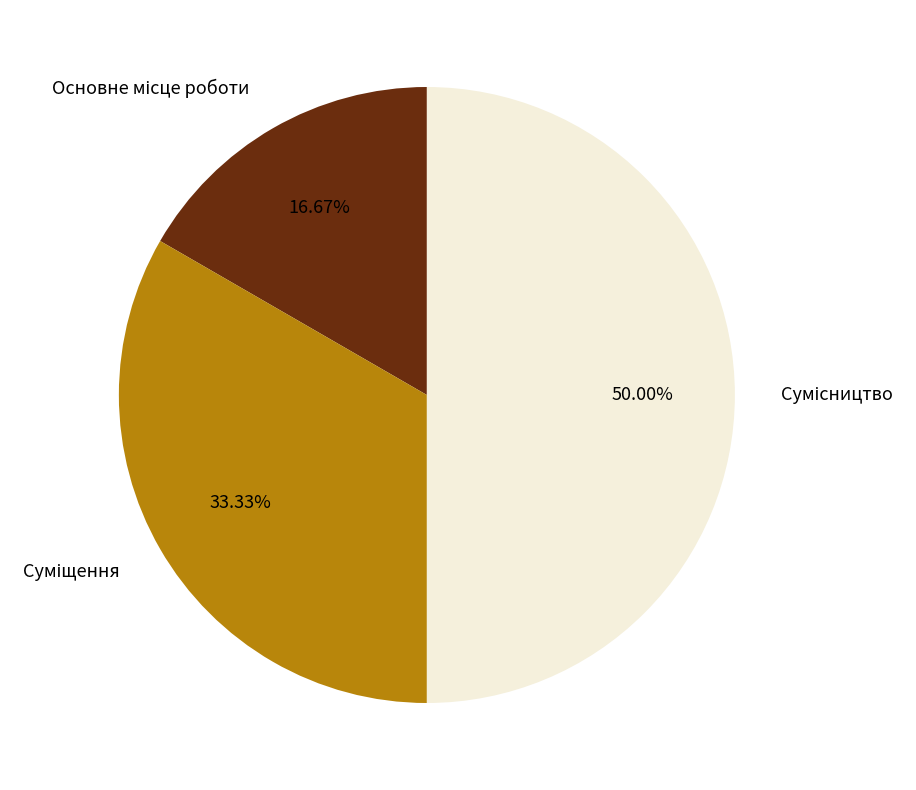

How many slices are in this pie chart?

3